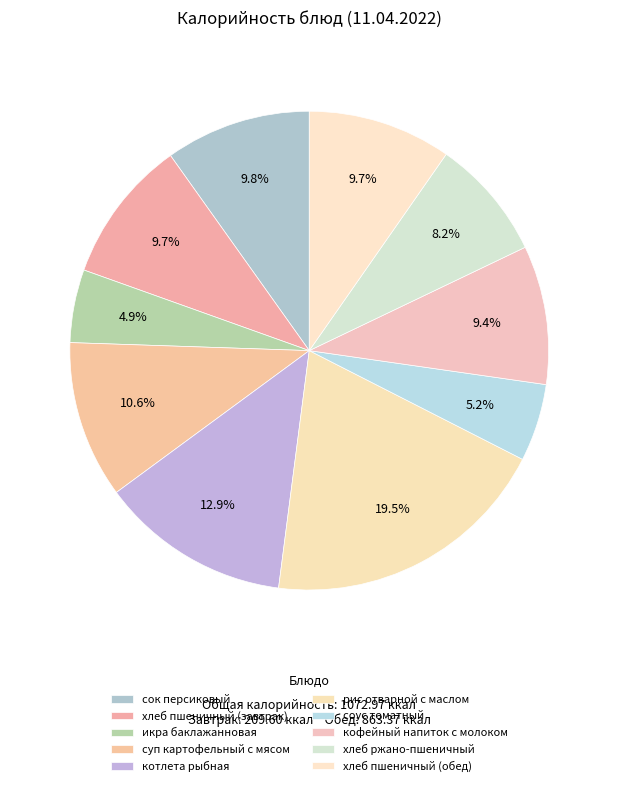

What is the largest slice in the pie chart?

рис отварной с маслом